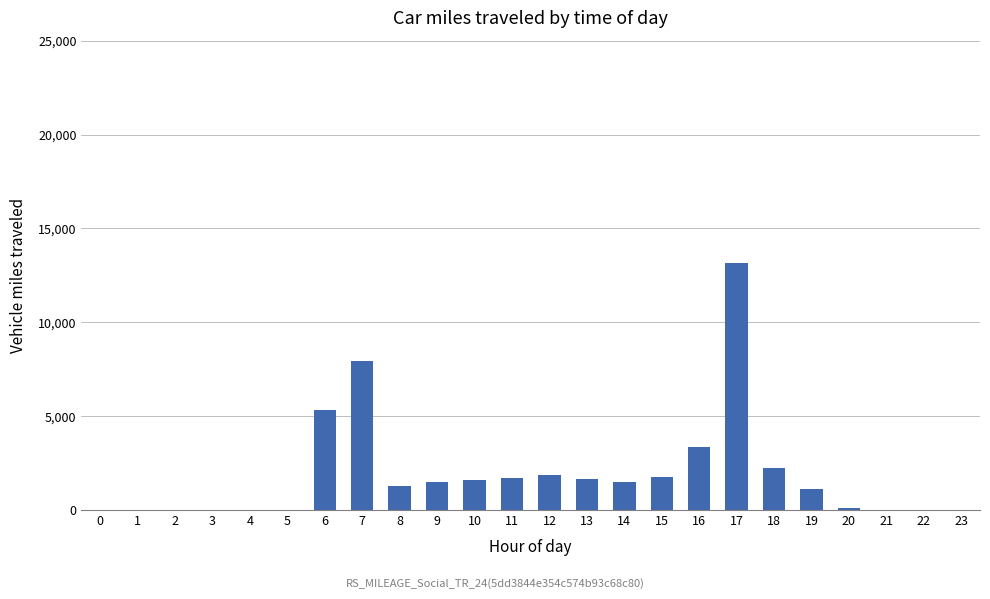

What is the sum of the values at 4 and 7?

7937.6